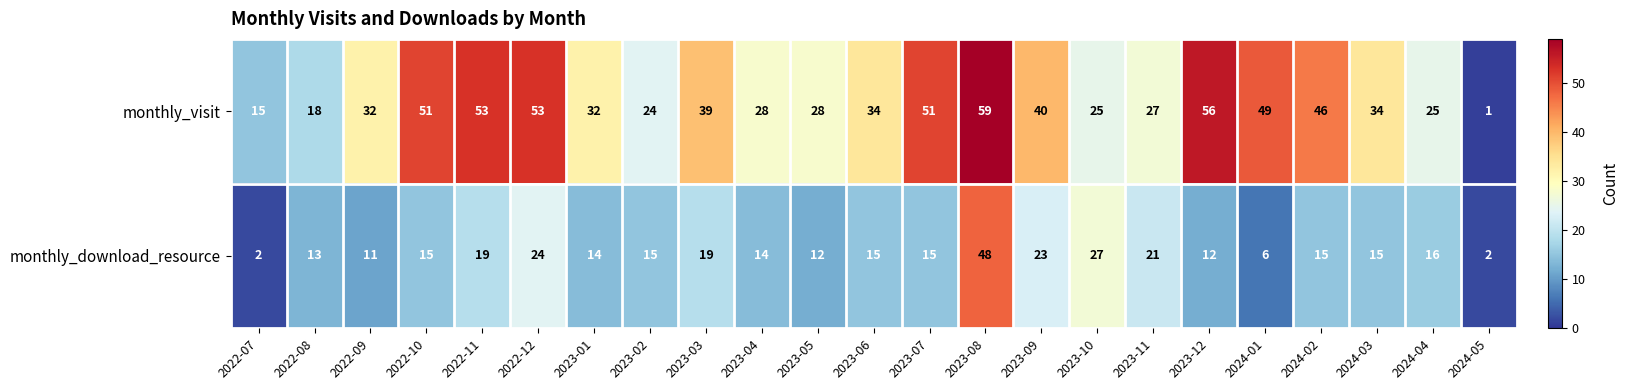

Which series has the widest spread of values?

monthly_visit